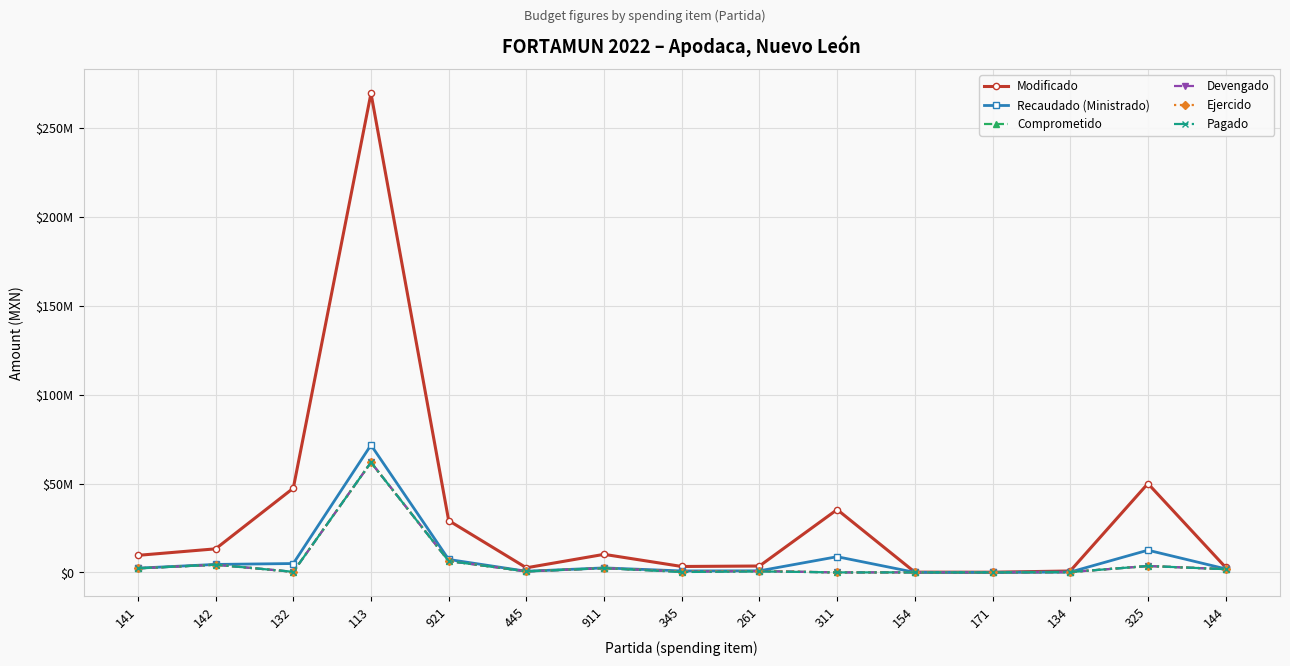

True or false: Pagado and Modificado cross at least once.

False